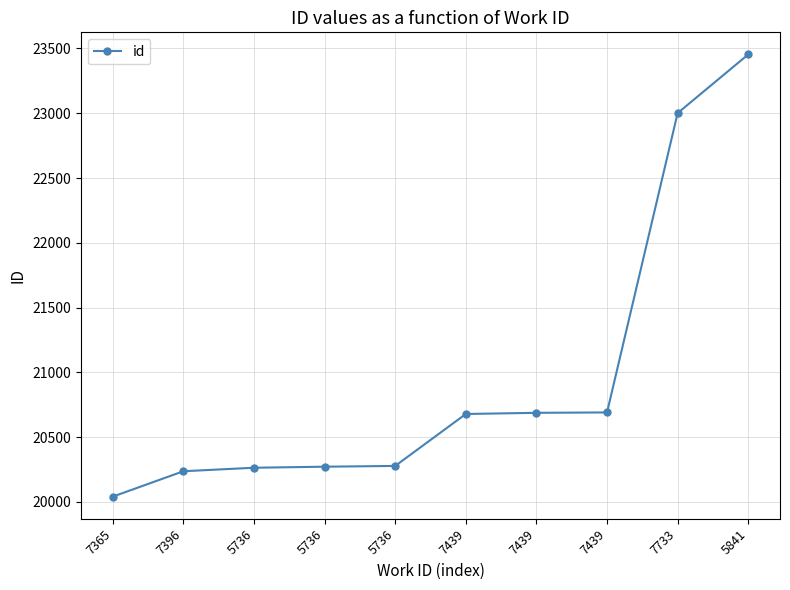

How many series are shown in this chart?

1